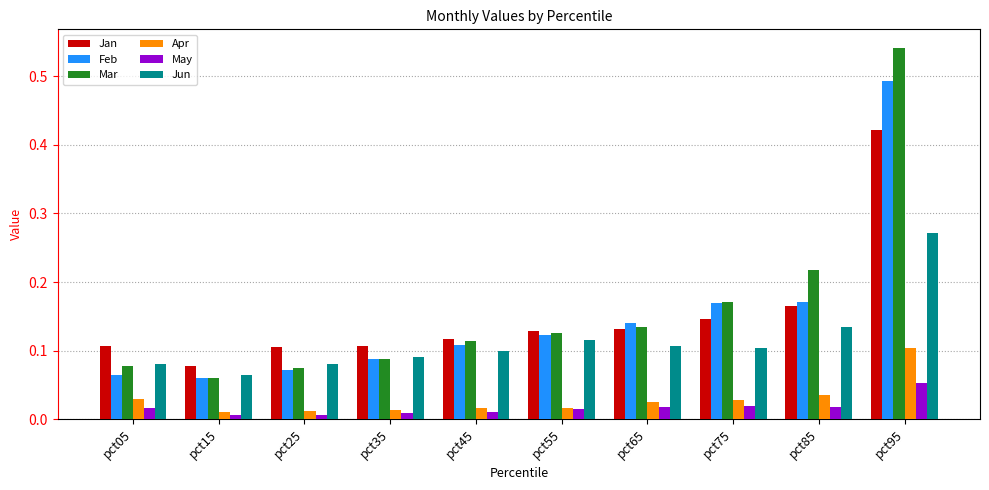

At pct95, list the series in order from largest to smallest.

Mar, Feb, Jan, Jun, Apr, May